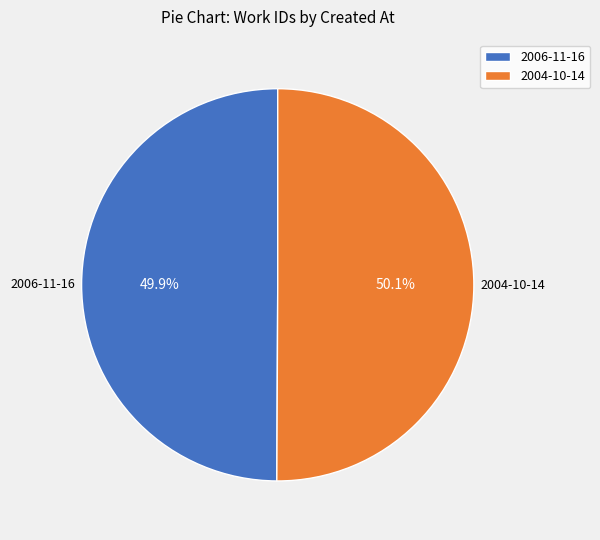

How many slices are in this pie chart?

2